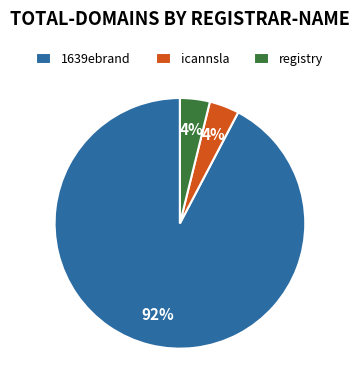

Which slice represents more than half of the pie?

1639ebrand